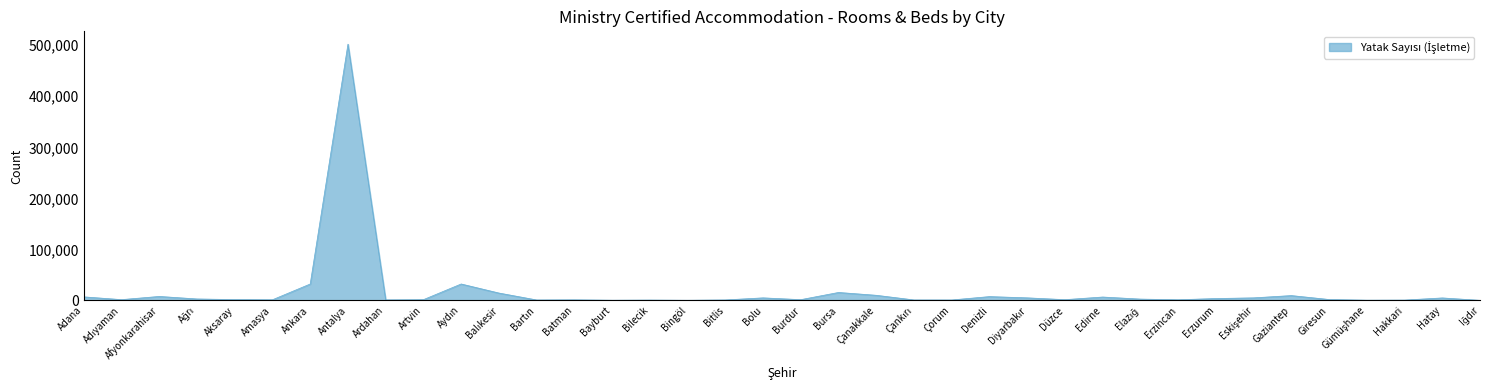

Is it true that the value at Antalya is 122208?

False